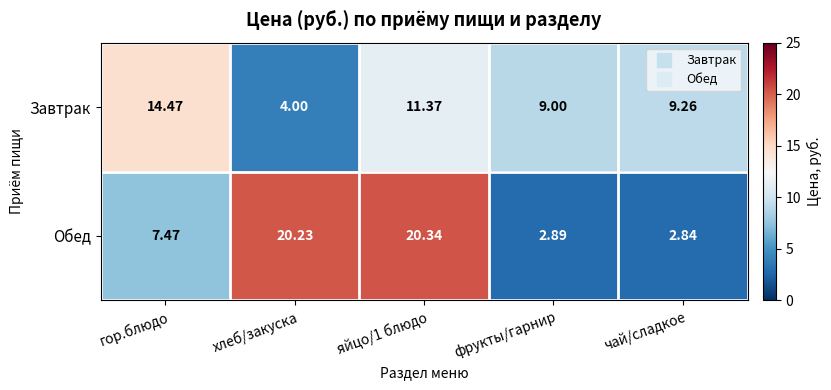

Where is Обед nearest to the value 11?

гор.блюдо